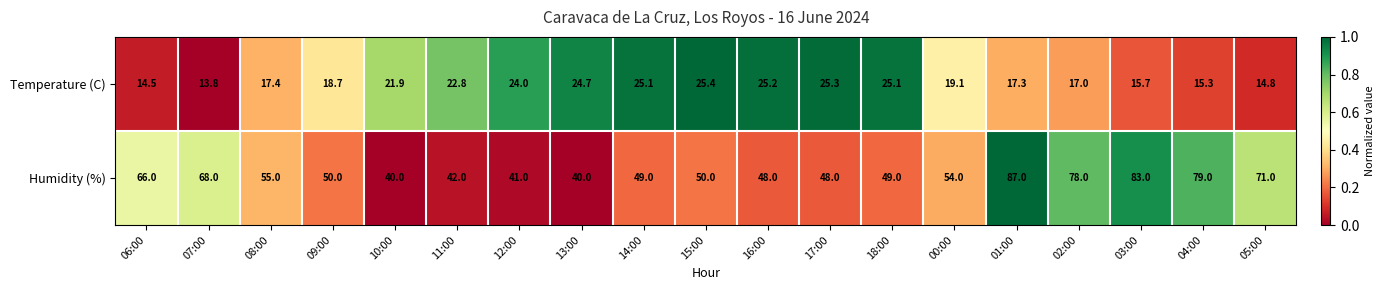

What is the difference between the highest and lowest values at 03:00?

67.3